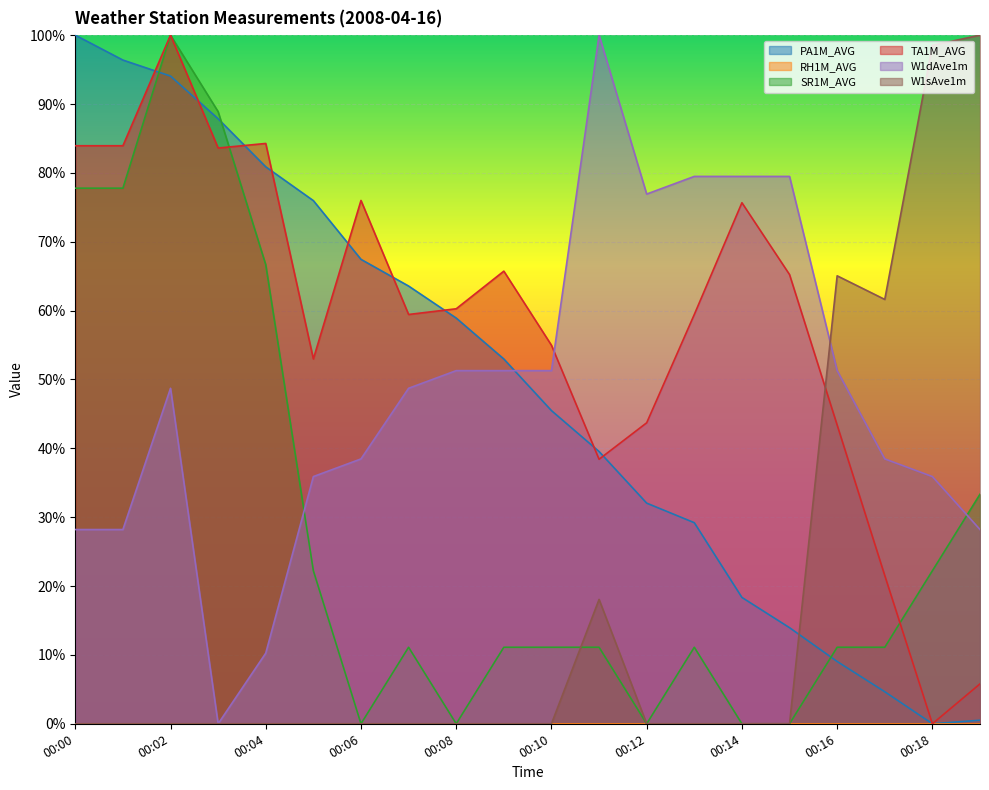

At which category does W1dAve1m reach its first local peak?

00:02